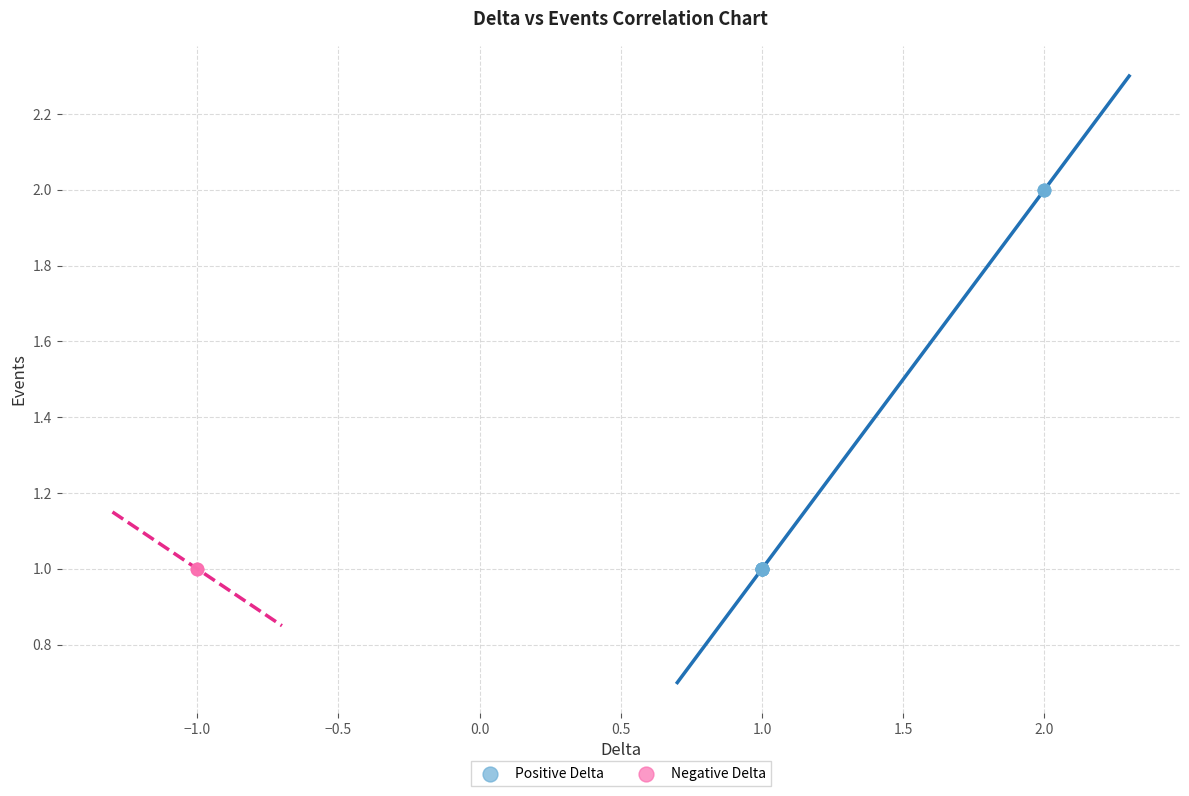

What are all the series names shown in the legend?

Positive Delta, Negative Delta